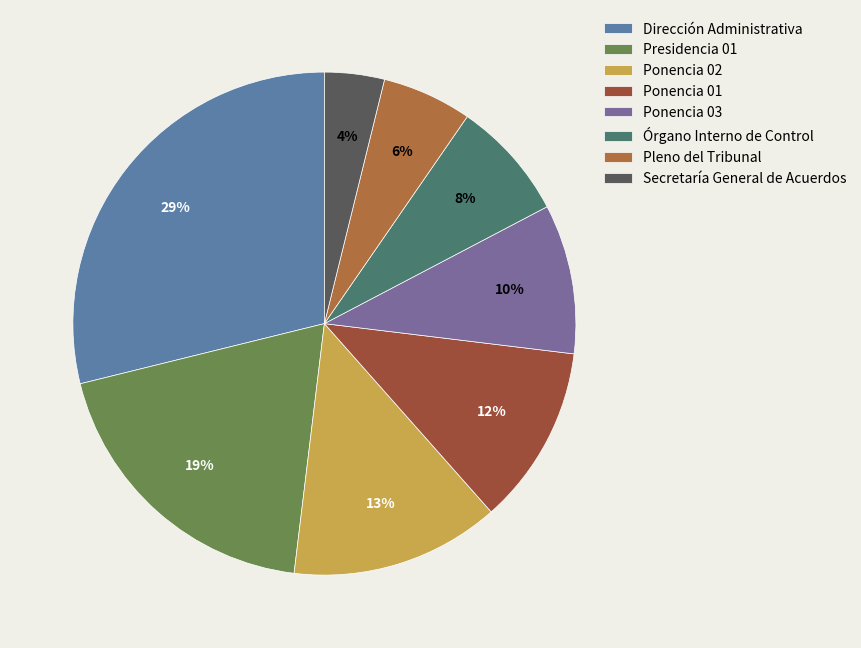

What percentage is the Dirección Administrativa slice, to the nearest percent?

29%